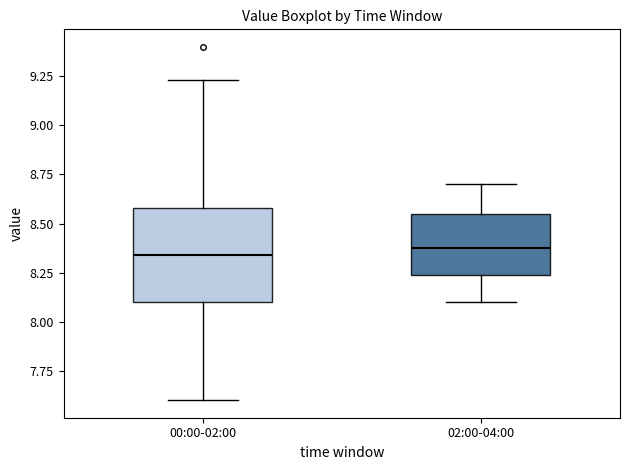

Where does the upper whisker of the box for 00:00-02:00 end on the y-axis? The values are not printed on the chart, so give them approximately, as read against the axis.

9.25